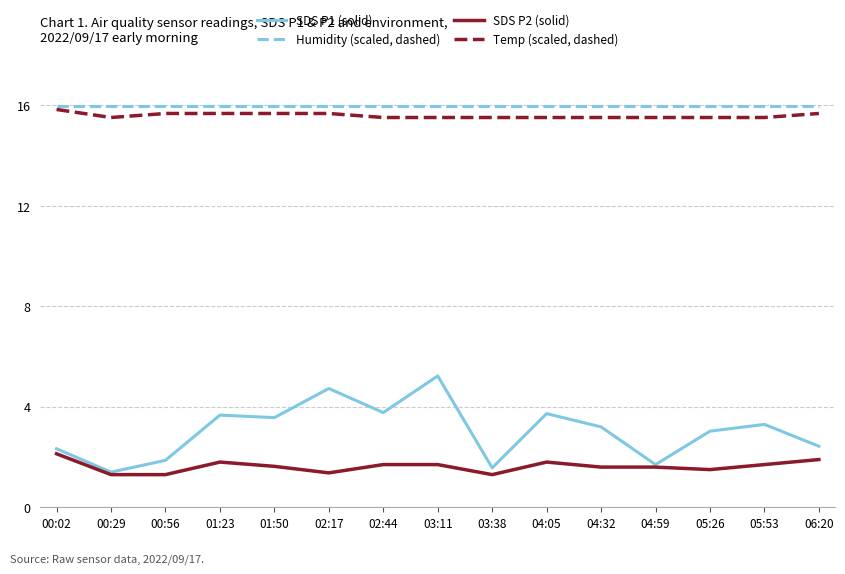

What is the total value across all series at 04:32?

36.3